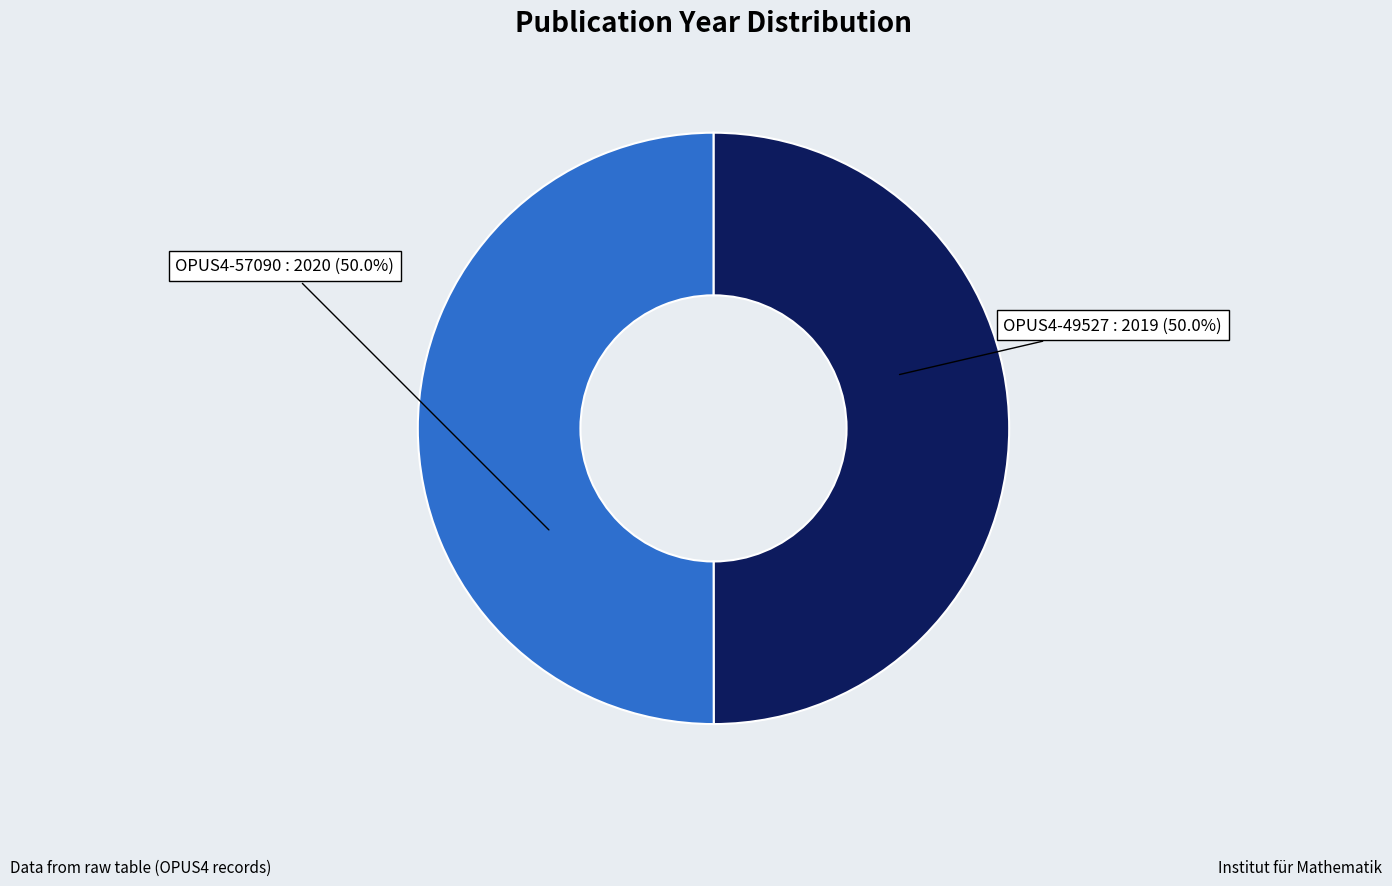

To the nearest percent, what is the combined percentage of OPUS4-49527 and OPUS4-57090?

100%